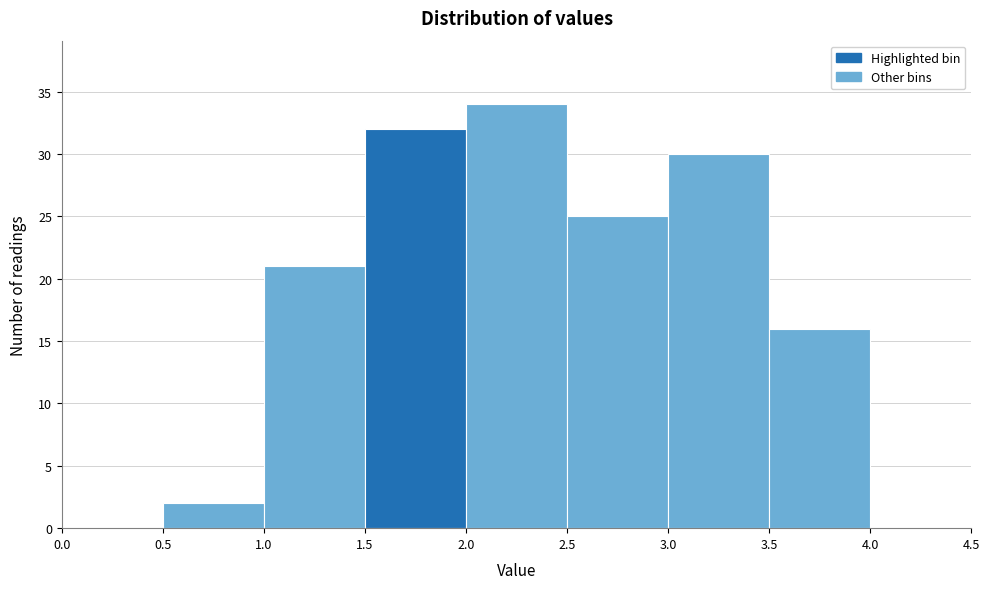

Reading left to right, list every bar in this chart as the range it spans on the x-axis followed by its height. The values are not printed on the chart, so give them approximately, as read against the axis.

0.0 to 0.5: 0
0.5 to 1.0: 2
1.0 to 1.5: 21
1.5 to 2.0: 32
2.0 to 2.5: 34
2.5 to 3.0: 25
3.0 to 3.5: 30
3.5 to 4.0: 16
4.0 to 4.5: 0